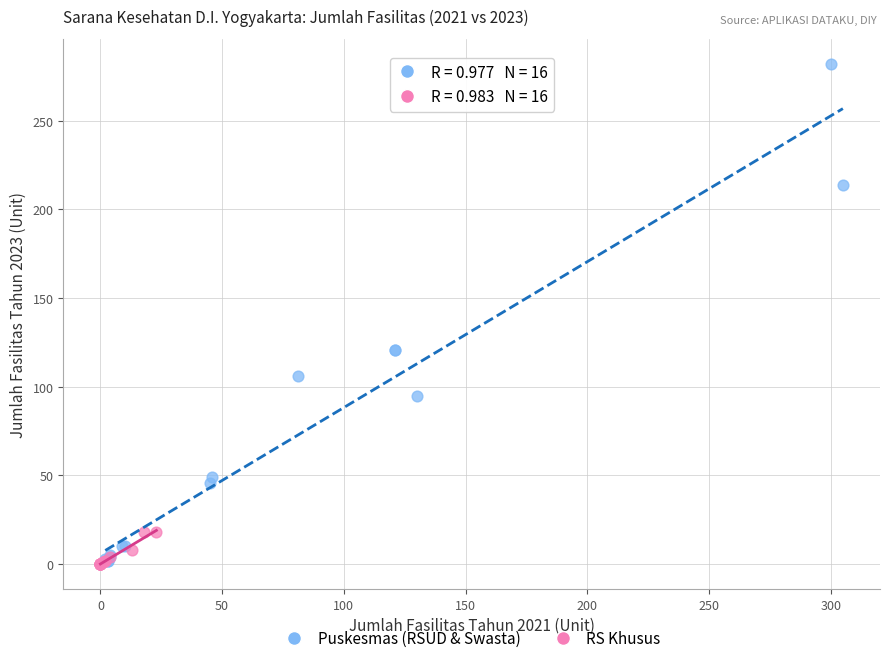

Which series reaches the maximum Y coordinate?

Puskesmas (RSUD & Swasta)